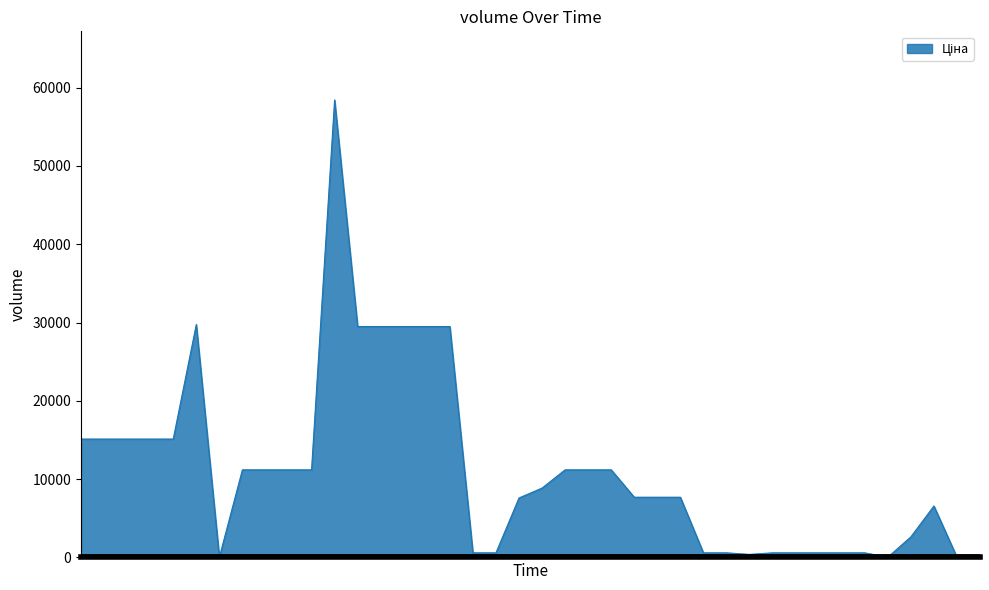

What is the greatest value displayed?

58426.5